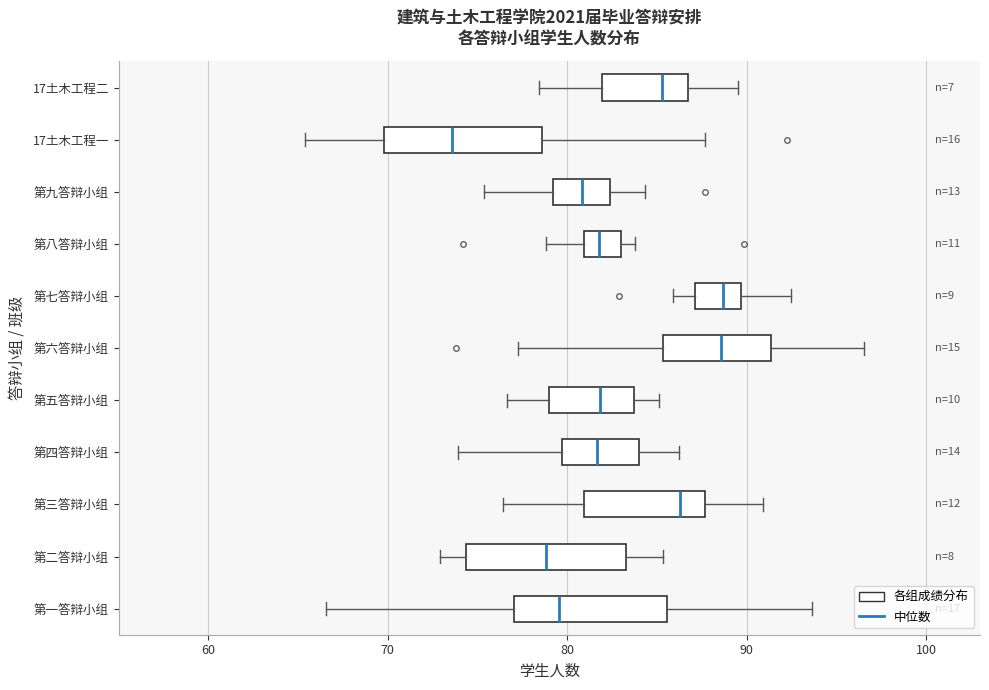

Reading bottom to top, read every box against the x-axis: the position of its median line, the range the box covers, and the ends of its whiskers. The values are not printed on the chart, so give them approximately, as read against the axis.

第一答辩小组: median 80, box 77 to 86, whiskers 67 to 94
第二答辩小组: median 79, box 74 to 83, whiskers 73 to 85
第三答辩小组: median 86, box 81 to 88, whiskers 76 to 91
第四答辩小组: median 82, box 80 to 84, whiskers 74 to 86
第五答辩小组: median 82, box 79 to 84, whiskers 77 to 85
第六答辩小组: median 89, box 85 to 91, whiskers 77 to 97
第七答辩小组: median 89, box 87 to 90, whiskers 86 to 92
第八答辩小组: median 82, box 81 to 83, whiskers 79 to 84
第九答辩小组: median 81, box 79 to 82, whiskers 75 to 84
17土木工程一: median 74, box 70 to 79, whiskers 65 to 88
17土木工程二: median 85, box 82 to 87, whiskers 78 to 90